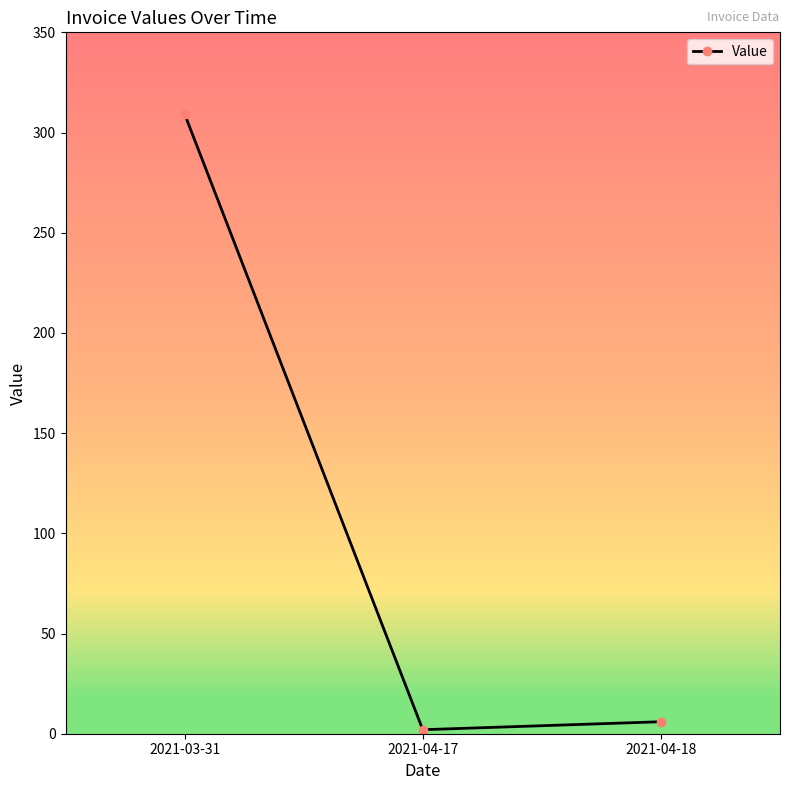

Reading left to right, extract all data points from this chart.

2021-03-31=309.2	2021-04-17=2.0	2021-04-18=6.0